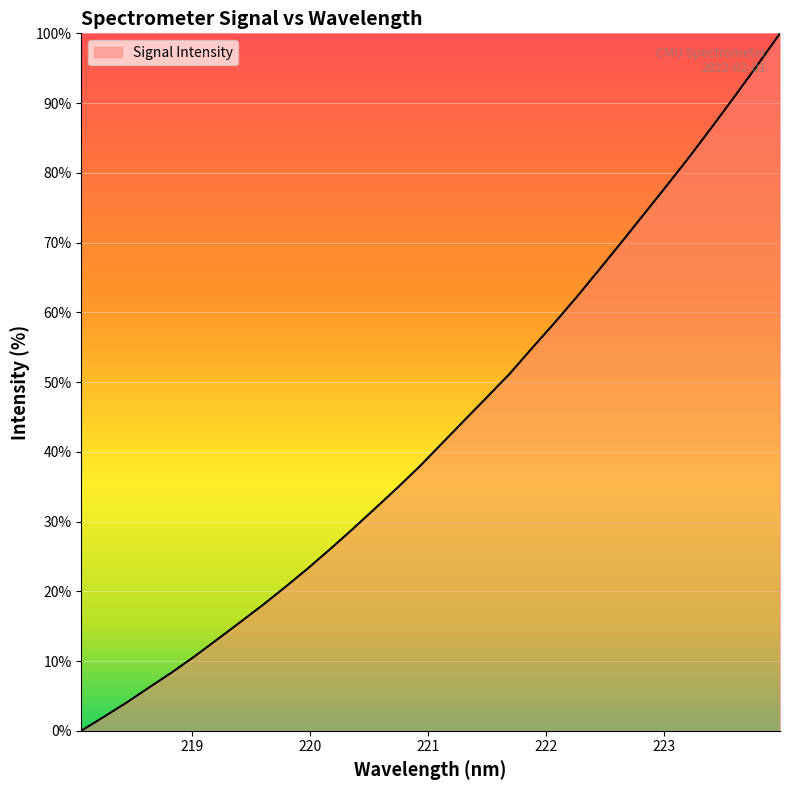

What is the difference between the maximum and minimum values?

100.0